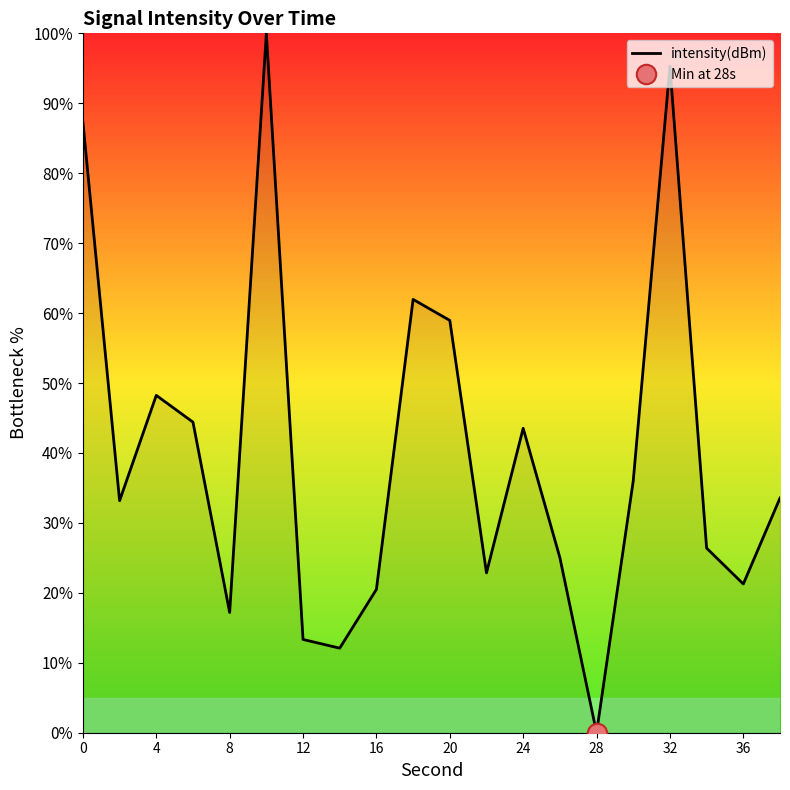

What is the average value?

40.1